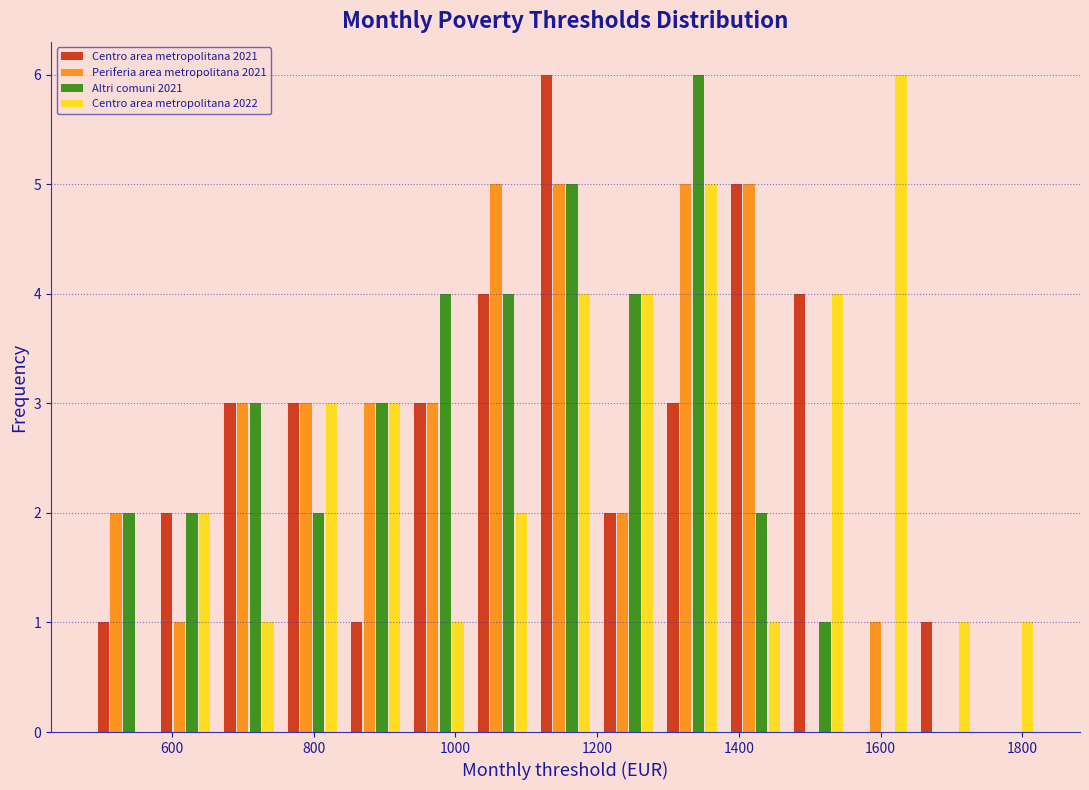

Reading left to right, transcribe this chart: for each range on the x-axis, give the height of each series' bar. Neither the bar edges nor the heights are printed on the chart, so give them approximately, as read against the axes.

480 to 580: Centro area metropolitana 2021=1	Periferia area metropolitana 2021=2	Altri comuni 2021=2	Centro area metropolitana 2022=0
580 to 660: Centro area metropolitana 2021=2	Periferia area metropolitana 2021=1	Altri comuni 2021=2	Centro area metropolitana 2022=2
660 to 760: Centro area metropolitana 2021=3	Periferia area metropolitana 2021=3	Altri comuni 2021=3	Centro area metropolitana 2022=1
760 to 840: Centro area metropolitana 2021=3	Periferia area metropolitana 2021=3	Altri comuni 2021=2	Centro area metropolitana 2022=3
840 to 940: Centro area metropolitana 2021=1	Periferia area metropolitana 2021=3	Altri comuni 2021=3	Centro area metropolitana 2022=3
940 to 1020: Centro area metropolitana 2021=3	Periferia area metropolitana 2021=3	Altri comuni 2021=4	Centro area metropolitana 2022=1
1020 to 1120: Centro area metropolitana 2021=4	Periferia area metropolitana 2021=5	Altri comuni 2021=4	Centro area metropolitana 2022=2
1120 to 1200: Centro area metropolitana 2021=6	Periferia area metropolitana 2021=5	Altri comuni 2021=5	Centro area metropolitana 2022=4
1200 to 1280: Centro area metropolitana 2021=2	Periferia area metropolitana 2021=2	Altri comuni 2021=4	Centro area metropolitana 2022=4
1280 to 1380: Centro area metropolitana 2021=3	Periferia area metropolitana 2021=5	Altri comuni 2021=6	Centro area metropolitana 2022=5
1380 to 1460: Centro area metropolitana 2021=5	Periferia area metropolitana 2021=5	Altri comuni 2021=2	Centro area metropolitana 2022=1
1460 to 1560: Centro area metropolitana 2021=4	Periferia area metropolitana 2021=0	Altri comuni 2021=1	Centro area metropolitana 2022=4
1560 to 1640: Centro area metropolitana 2021=0	Periferia area metropolitana 2021=1	Altri comuni 2021=0	Centro area metropolitana 2022=6
1640 to 1740: Centro area metropolitana 2021=1	Periferia area metropolitana 2021=0	Altri comuni 2021=0	Centro area metropolitana 2022=1
1740 to 1820: Centro area metropolitana 2021=0	Periferia area metropolitana 2021=0	Altri comuni 2021=0	Centro area metropolitana 2022=1